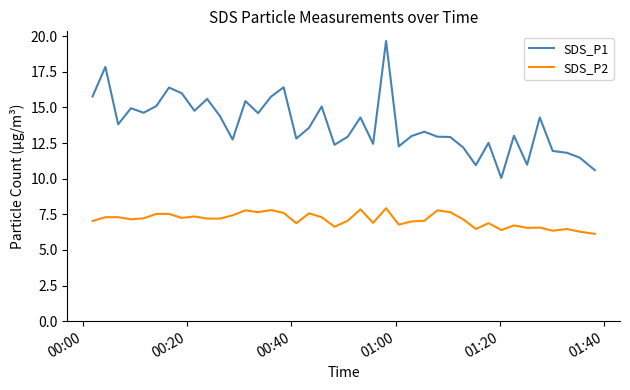

What is the sum of all SDS_P1 values?

551.8